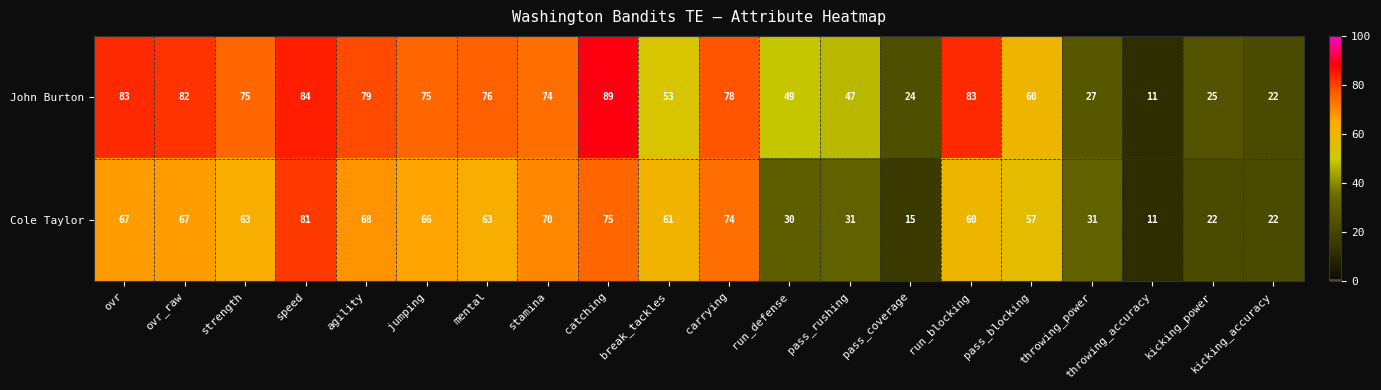

Where is John Burton nearest to the value 50?

run_defense